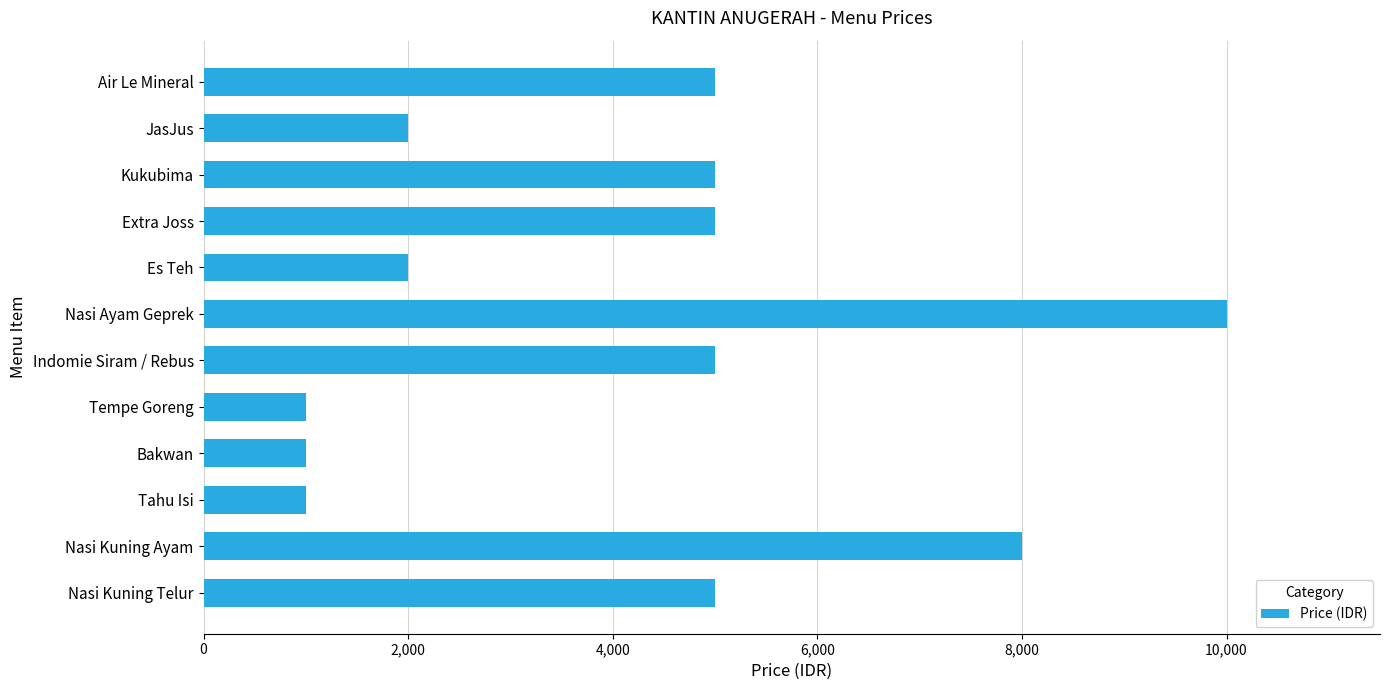

What is the difference between the maximum and minimum values?

9000